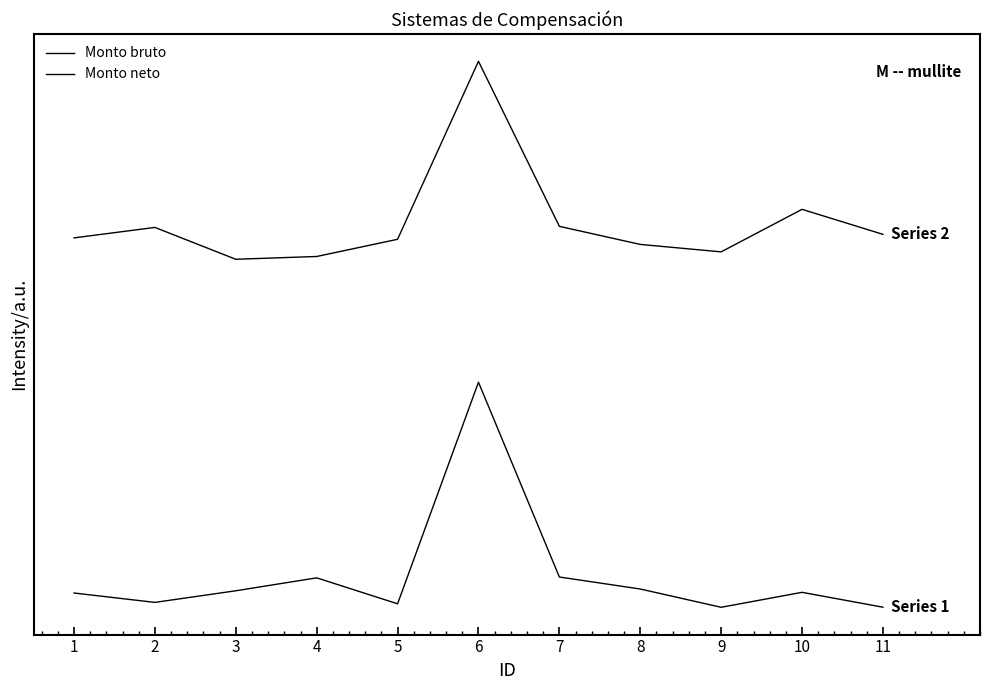

The value of Monto bruto at 5 is -0.0. True or false?

True